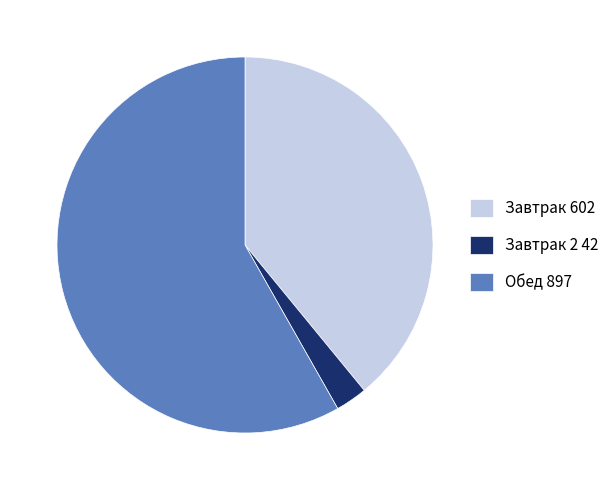

Which has a higher value, Обед 897 or Завтрак 2 42?

Обед 897